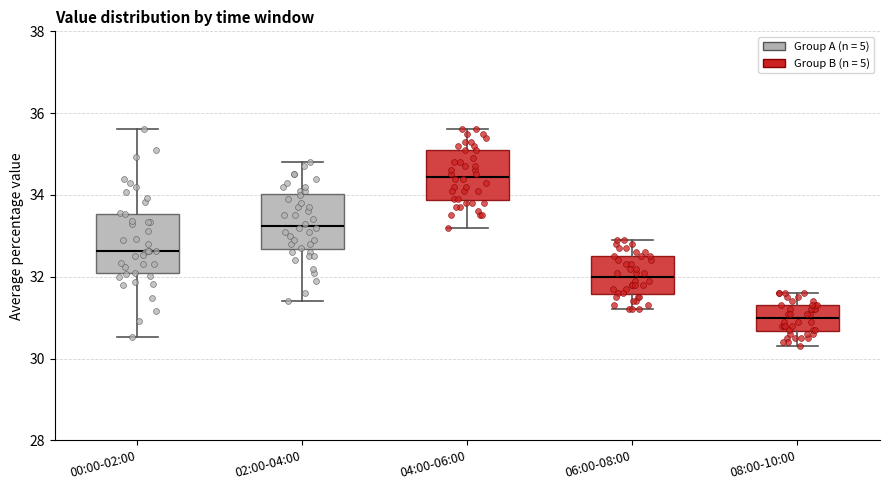

Which box's median line is the lowest?

08:00-10:00